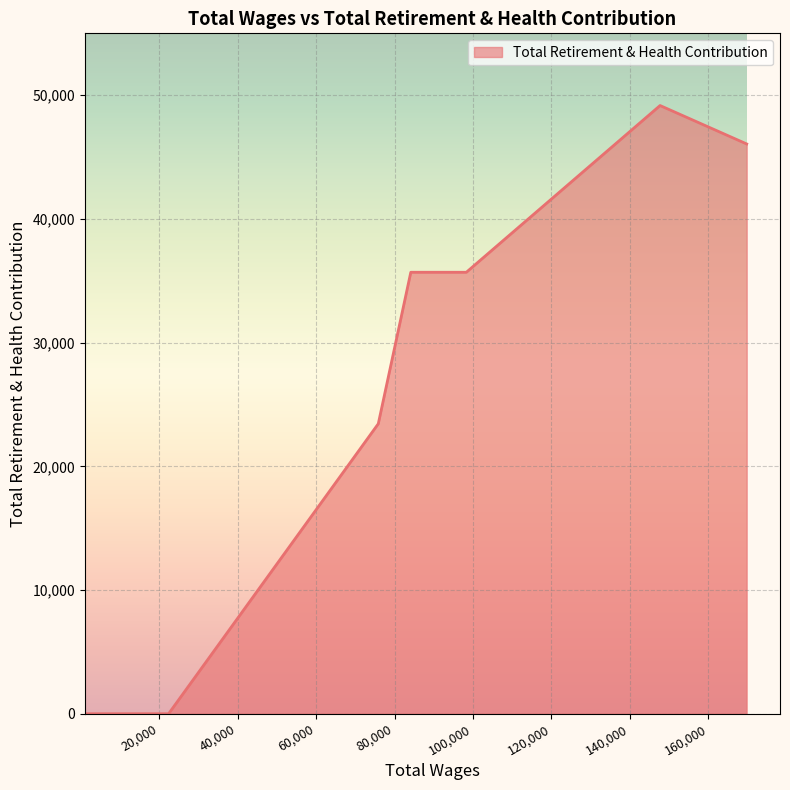

What is the difference between the maximum and minimum values?

49164